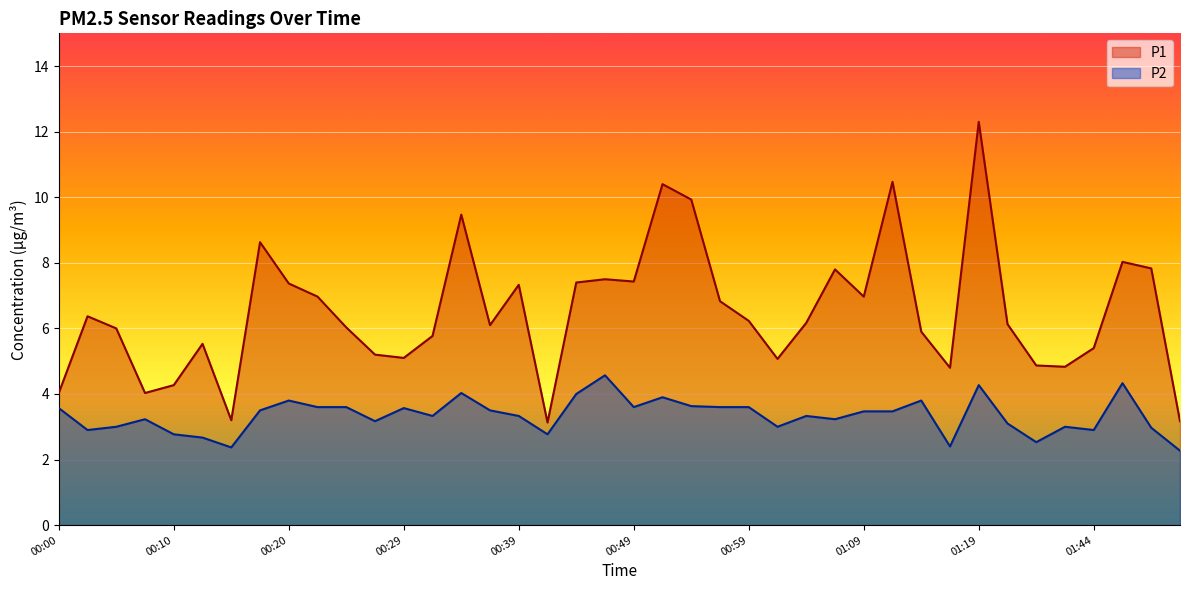

At which category does P1 reach its first local valley?

00:07